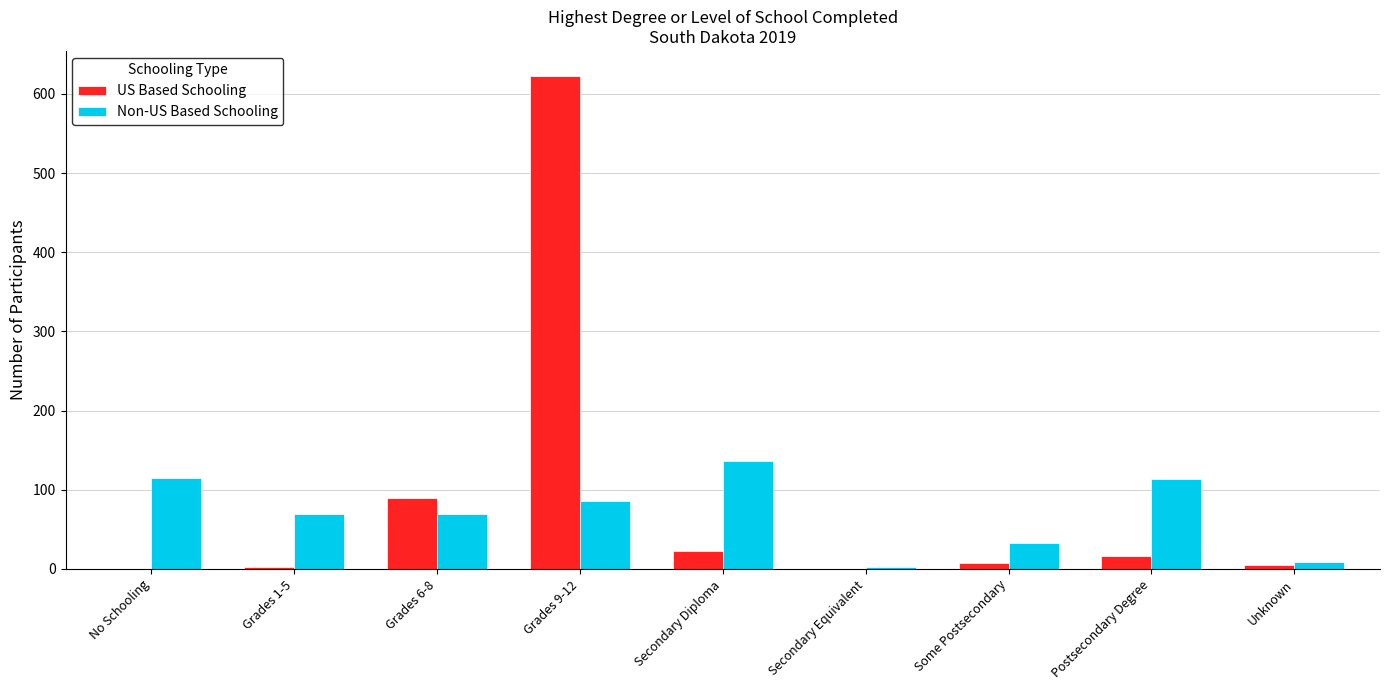

What is the highest value of the US Based Schooling series?

623